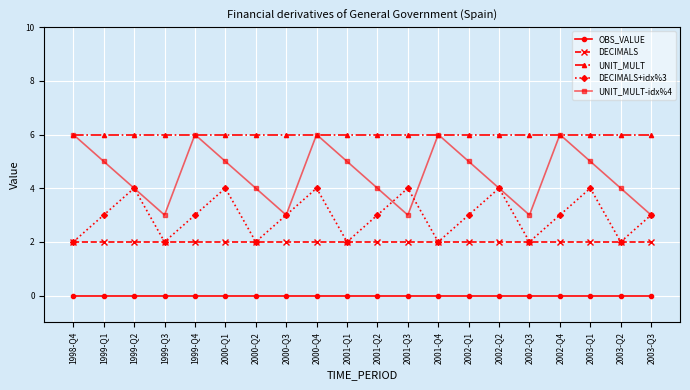

Does the chart have visible grid lines?

Yes